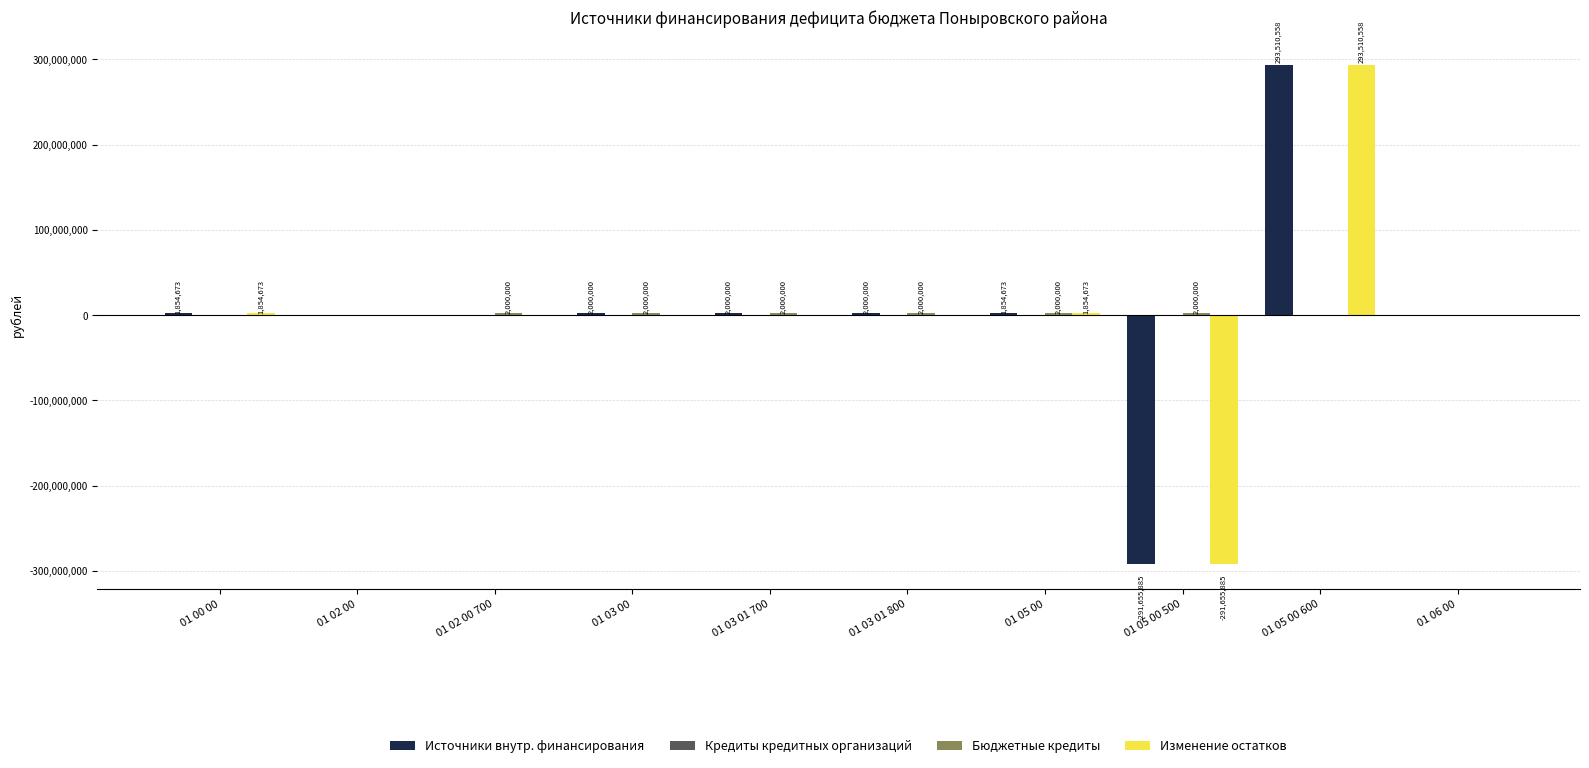

Between 01 03 00 and 01 05 00 500, which series saw the biggest shift?

Источники внутр. финансирования